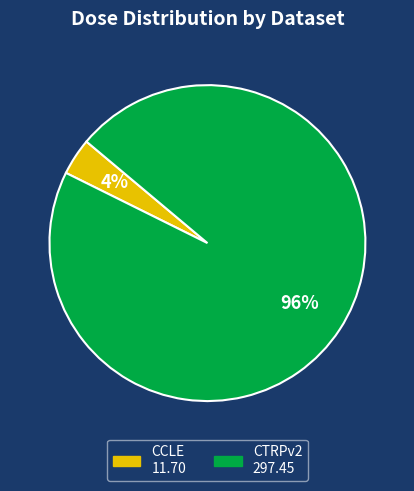

Does CCLE account for over 50% of the chart?

No